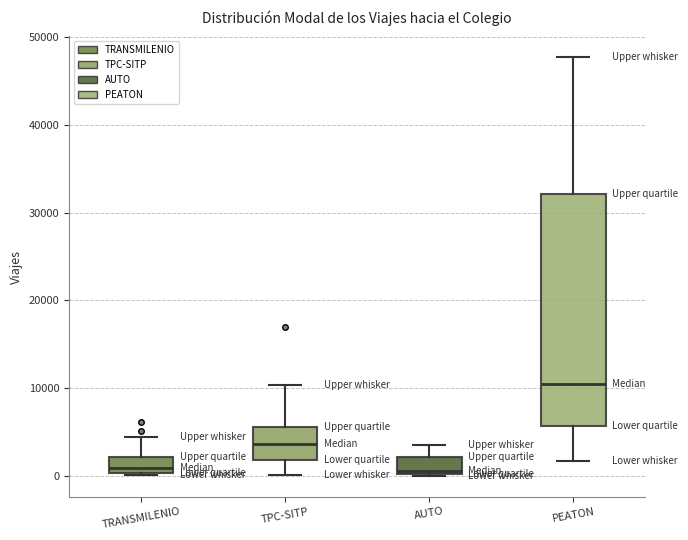

Where does the median line of the box for TPC-SITP sit on the y-axis? The values are not printed on the chart, so give them approximately, as read against the axis.

4000